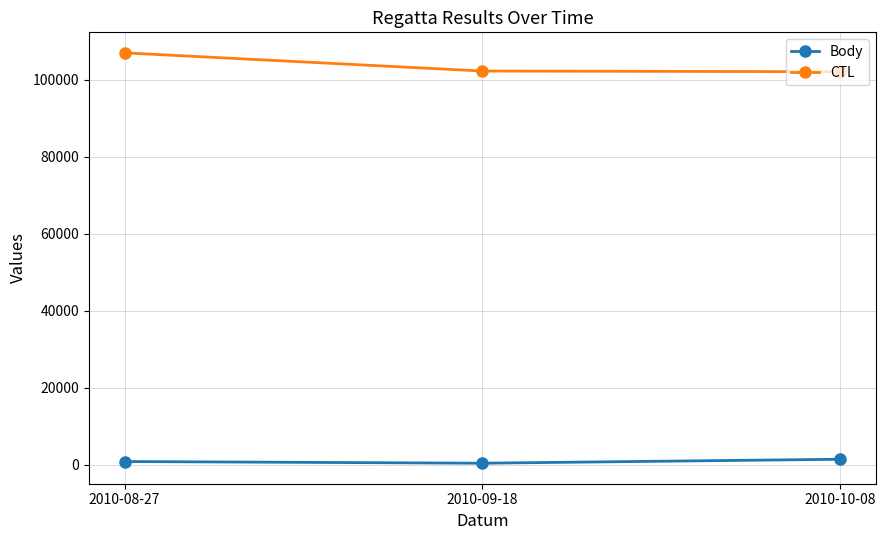

How many data points in Body are less than 841?

1